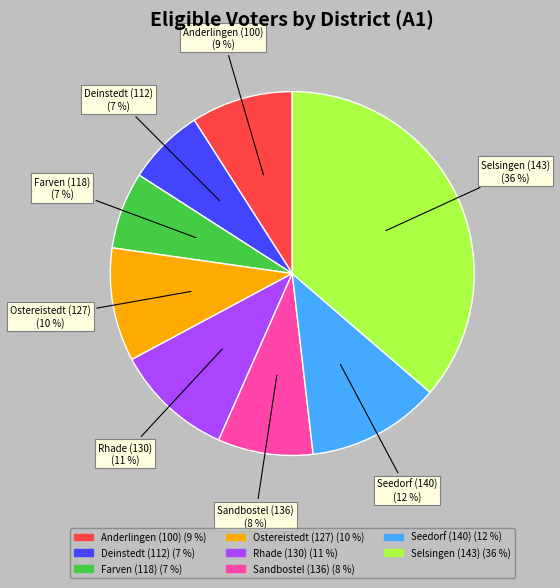

Is it true that Selsingen (143) is 25% of the pie?

False